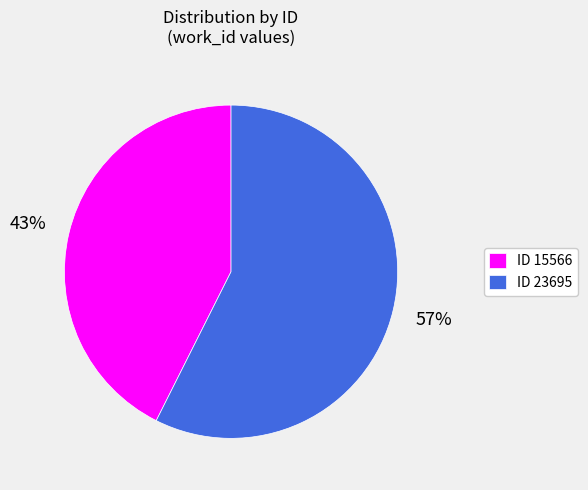

To the nearest percent, what is the average slice percentage?

50%